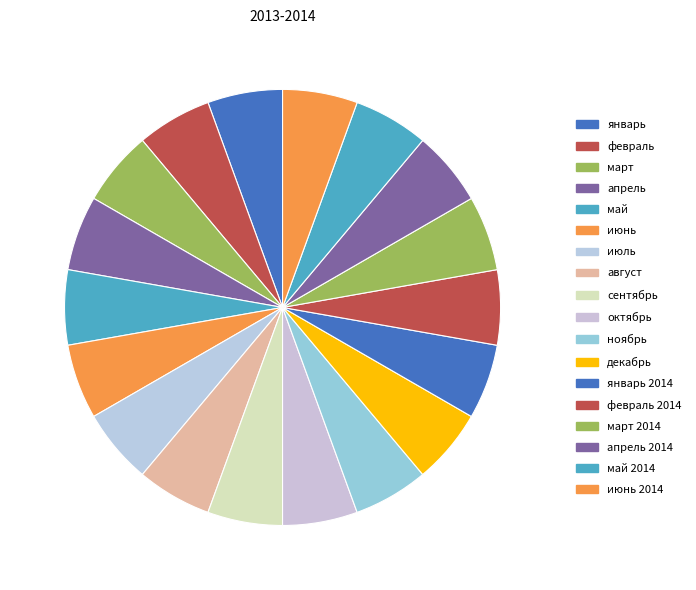

The август slice represents 6% of the pie. True or false?

True